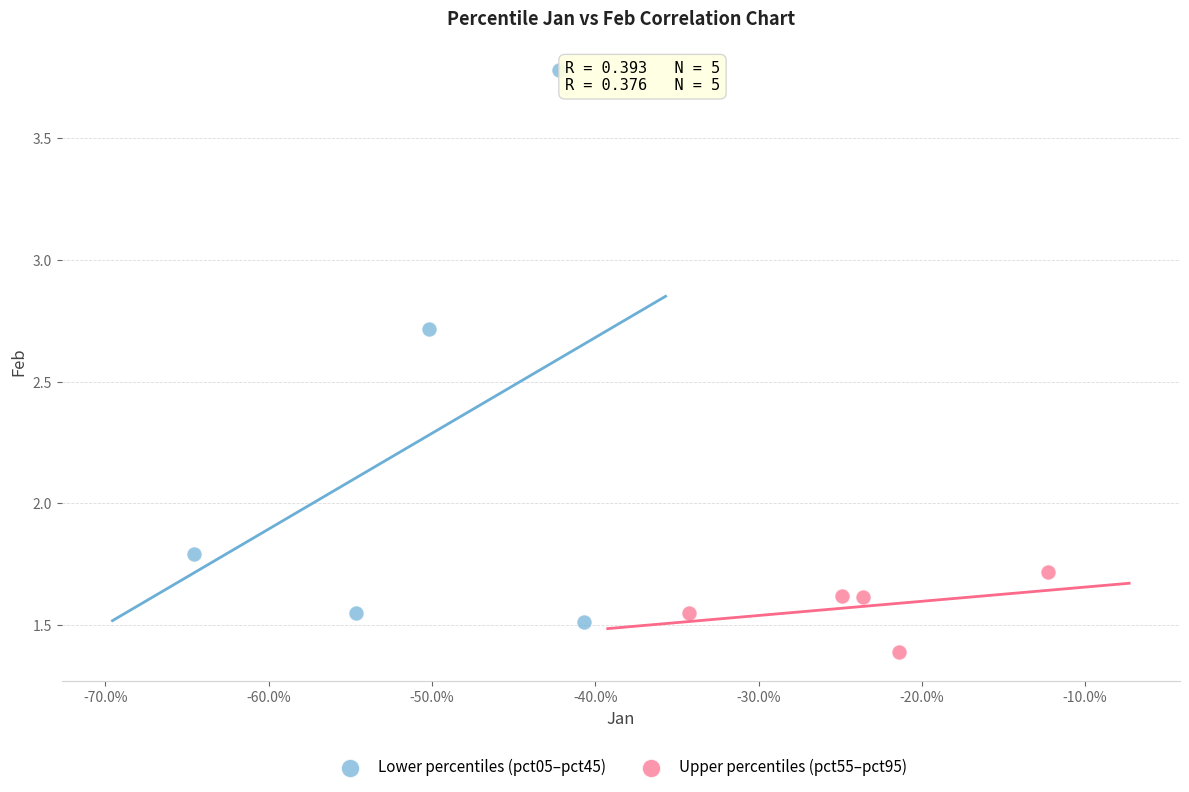

Which series has the widest spread of Y values?

Lower percentiles (pct05–pct45)